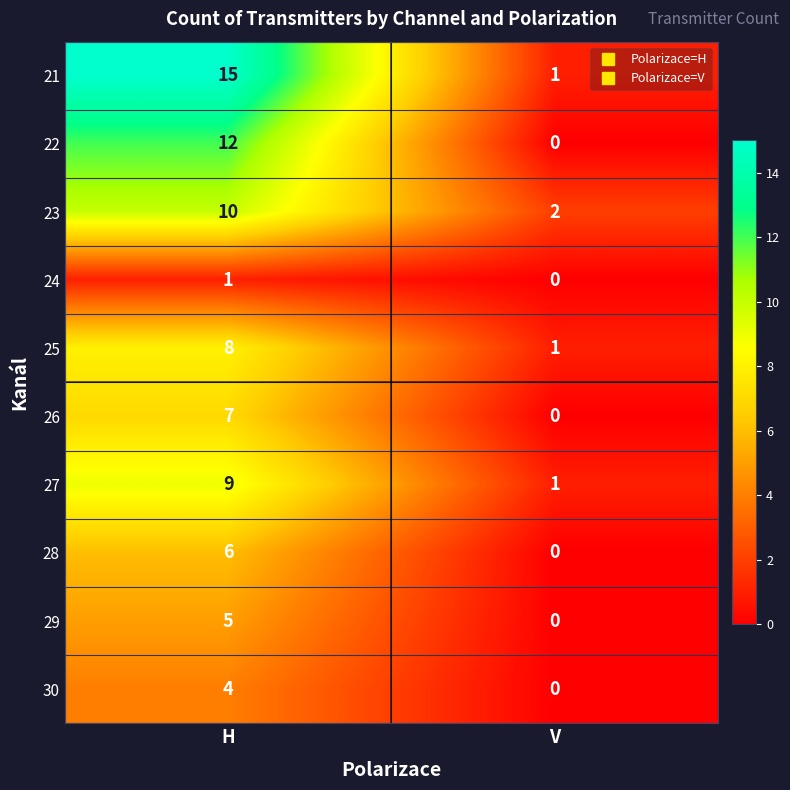

Rank the series by their maximum value, from highest to lowest.

21, 22, 23, 27, 25, 26, 28, 29, 30, 24